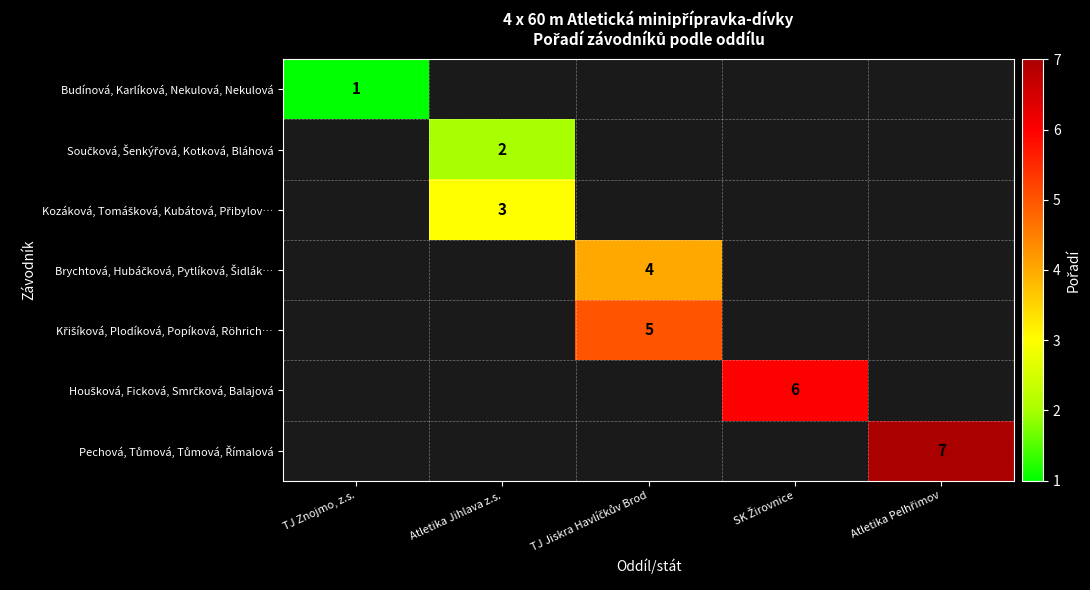

Count the number of categories in the chart.

5